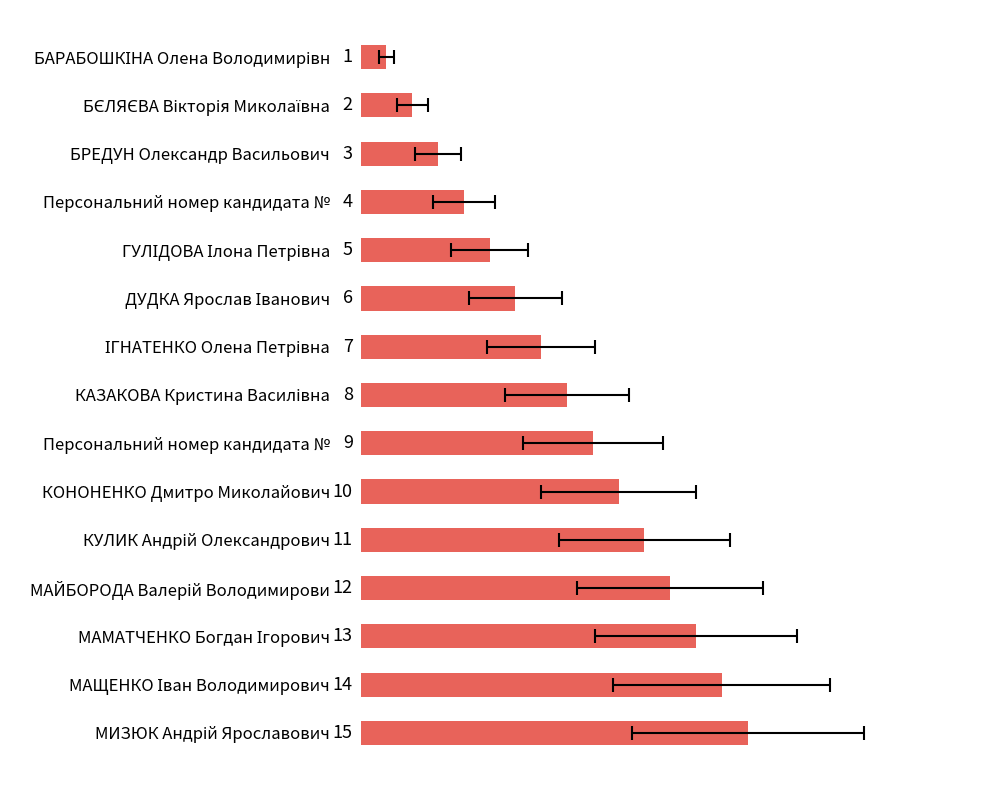

Where does the data first go above 8?

Персональний номер кандидата №